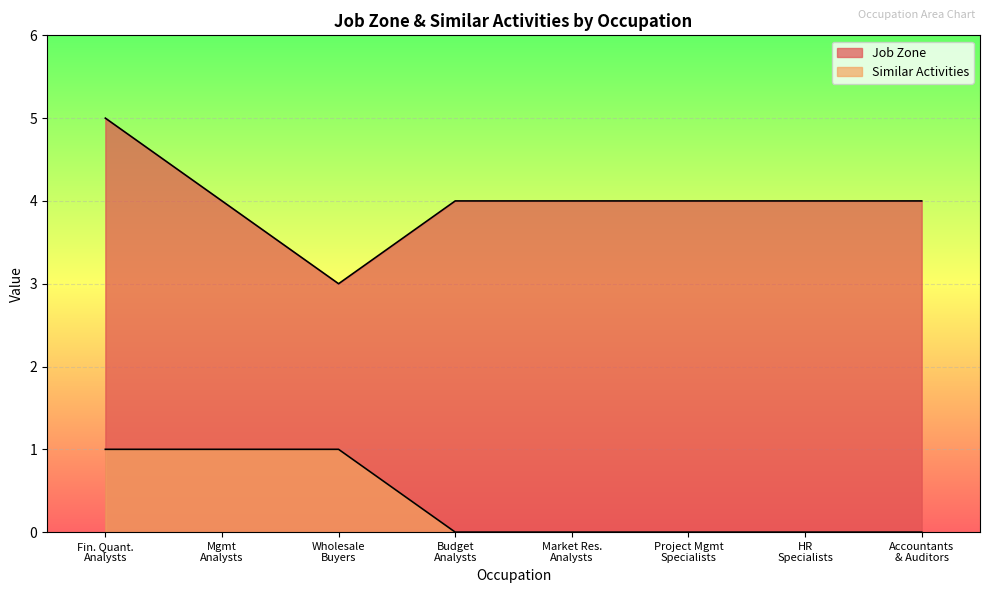

Is the value of Similar Activities at Wholesale Buyers greater than the value of Job Zone at Wholesale Buyers?

No